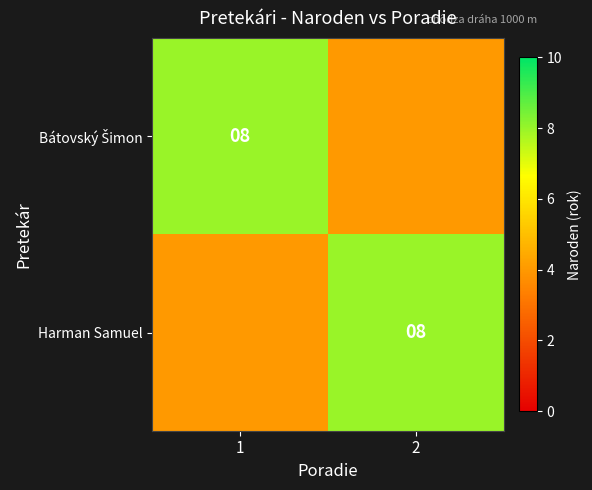

The Harman Samuel series shows 8 at 2. True or false?

True